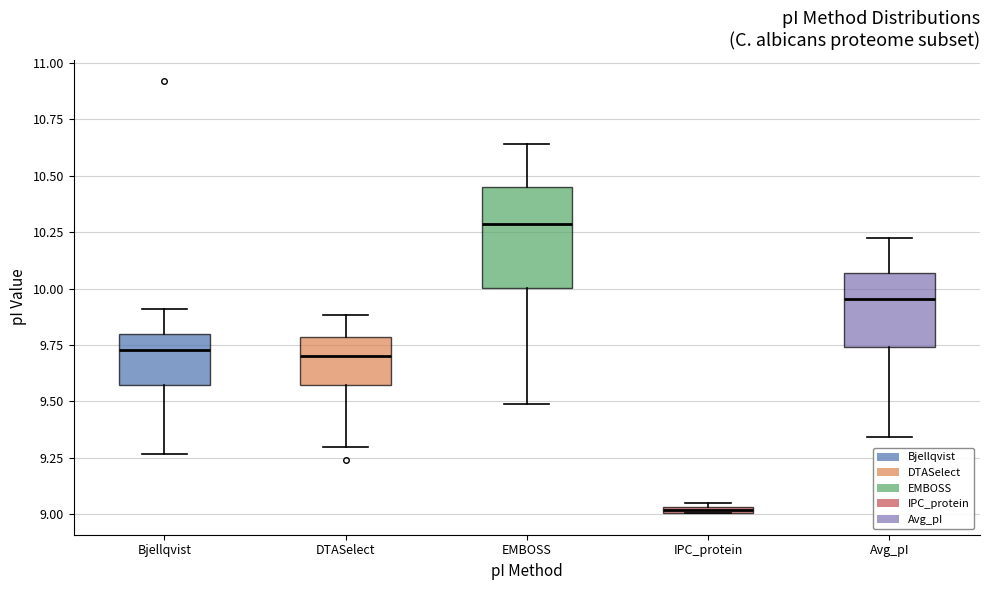

Which box has the lowest median line?

IPC_protein